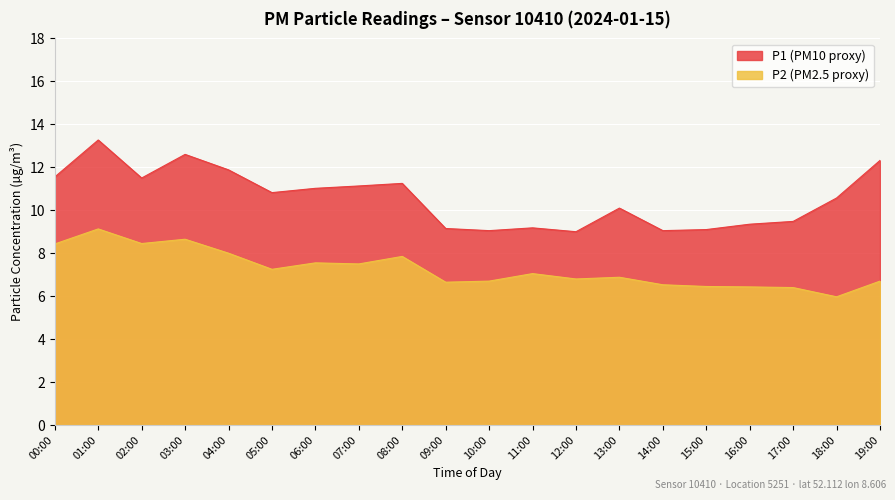

At 14:00, list the series in order from smallest to largest.

P2, P1